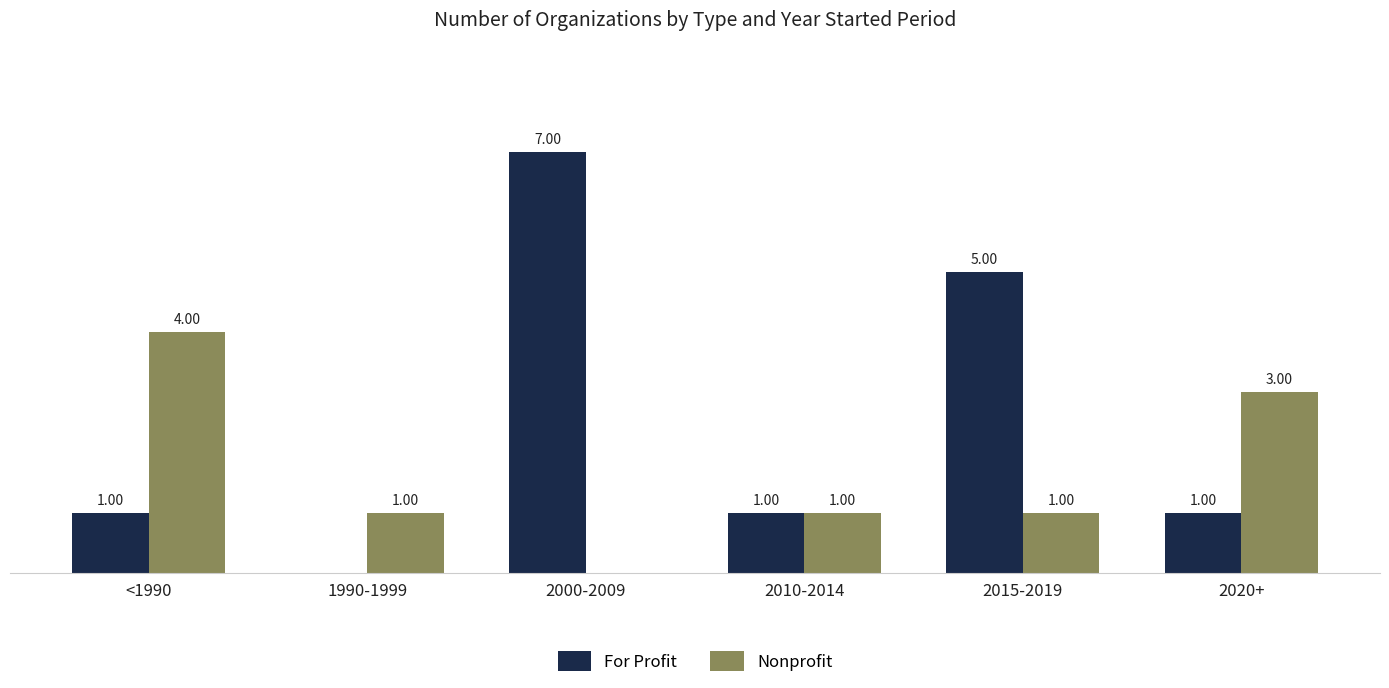

At which category is the sum across all series the highest?

2000-2009